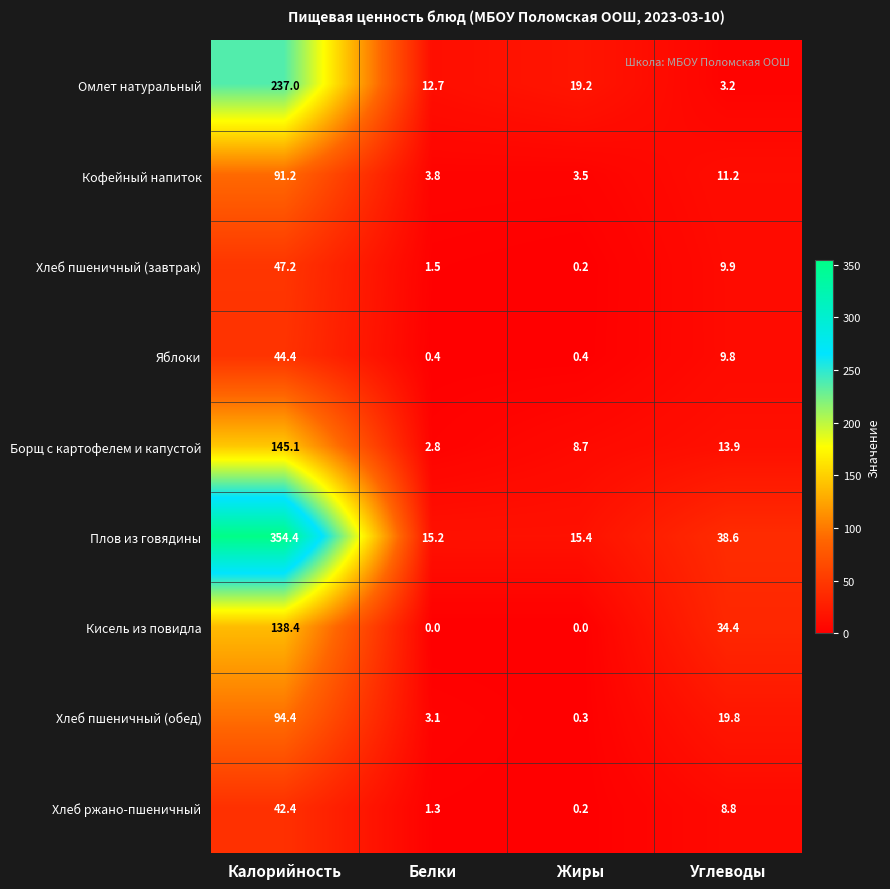

How many distinct data groups are displayed?

9